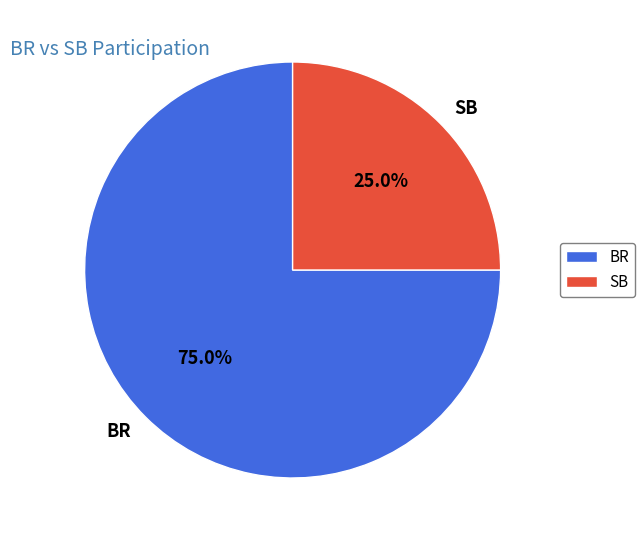

To the nearest percent, what percentage of the pie is SB?

25%